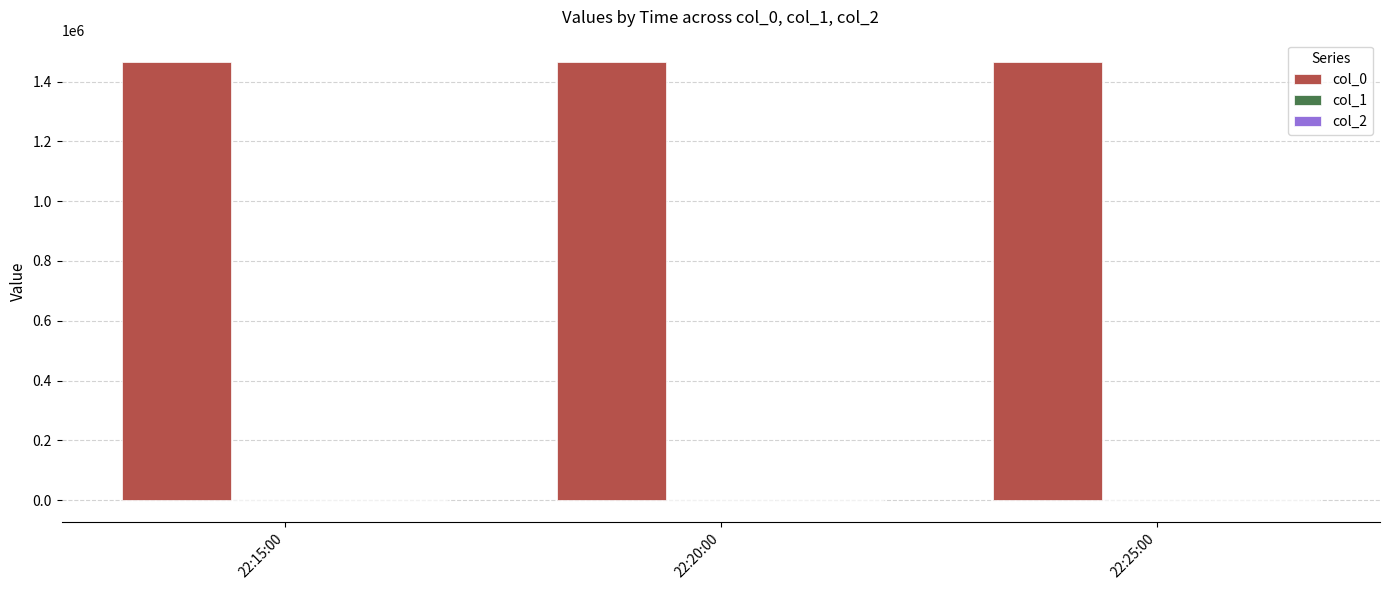

Count the number of data series in this chart.

3